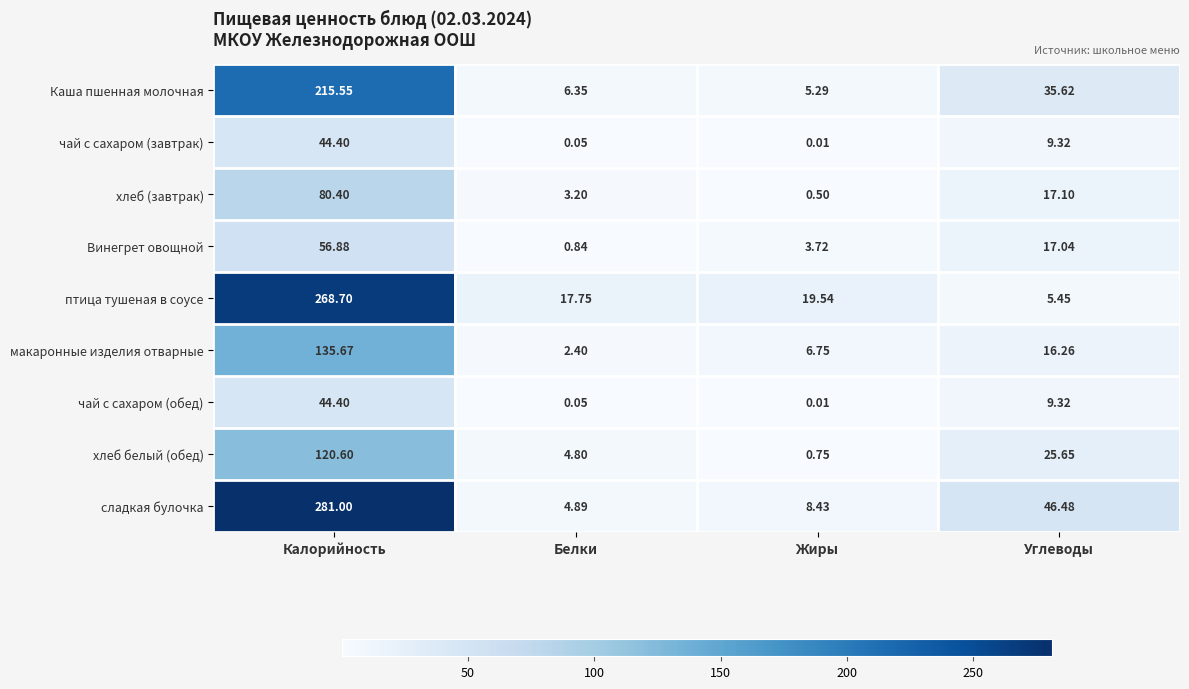

Which series has the largest total across all categories?

сладкая булочка